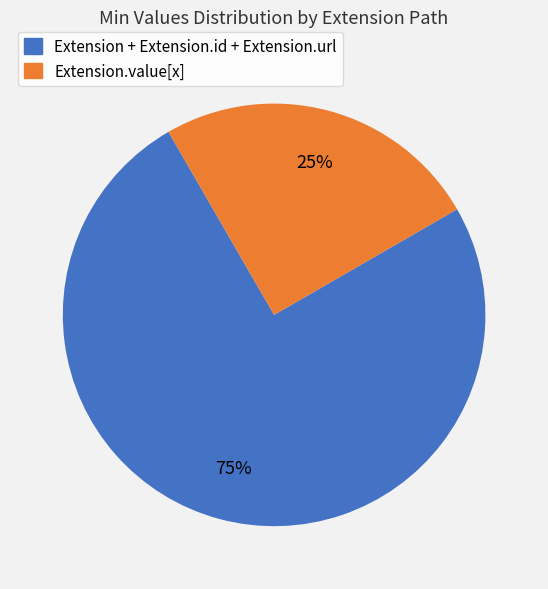

Count the number of slices in the pie.

2